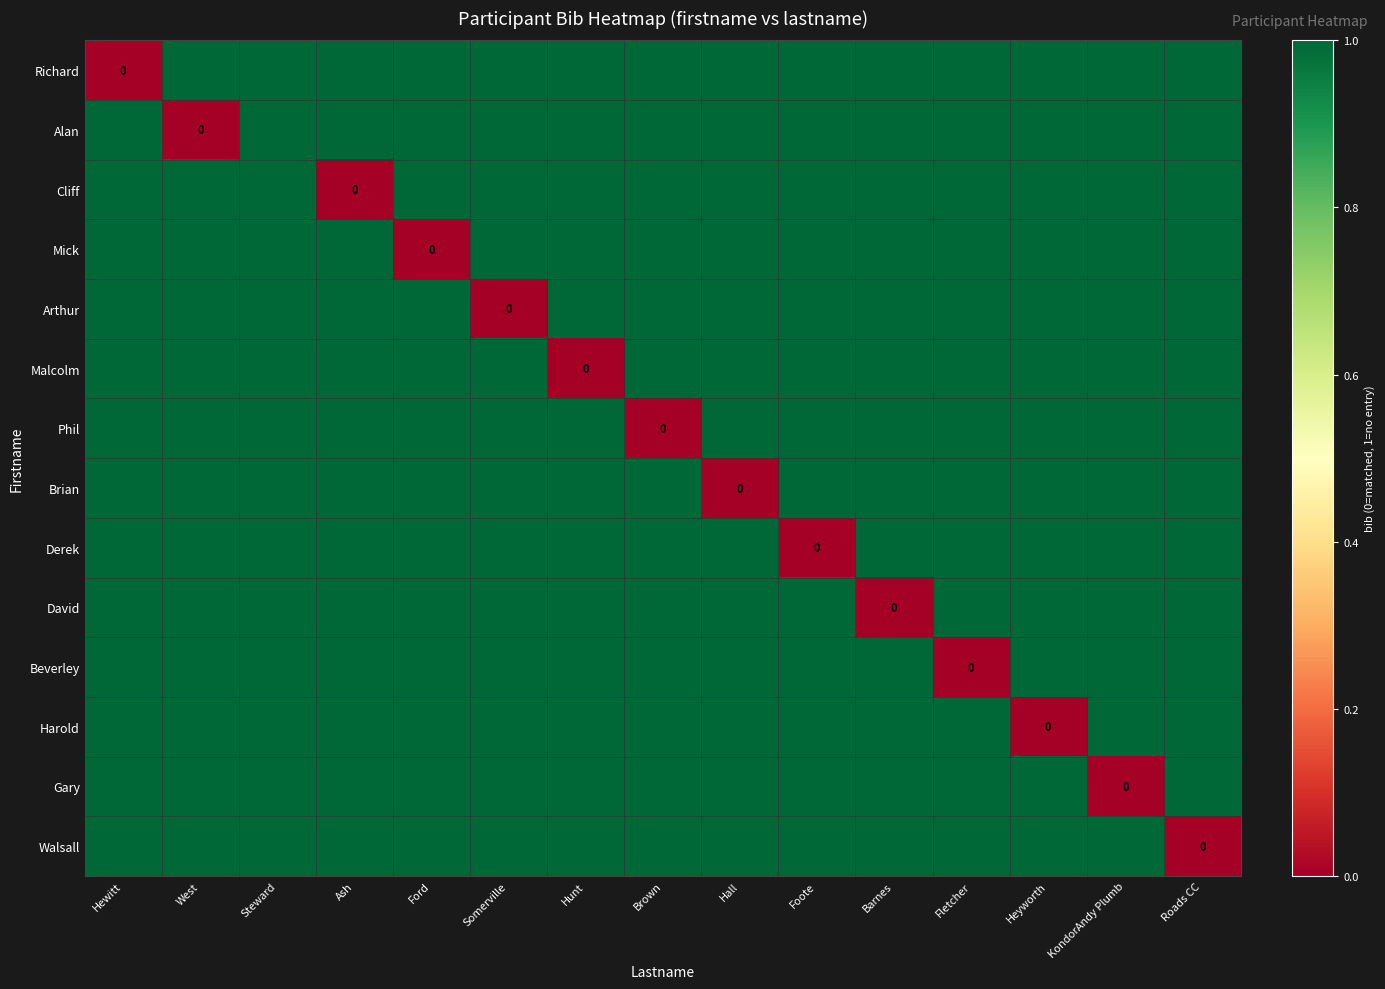

The value of Walsall at KondorAndy Plumb is 1. True or false?

False